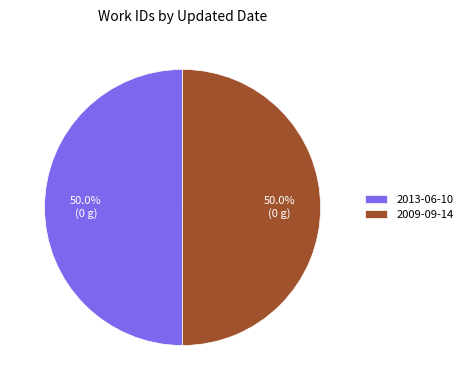

How much of the chart is everything except 2013-06-10?

50.0%